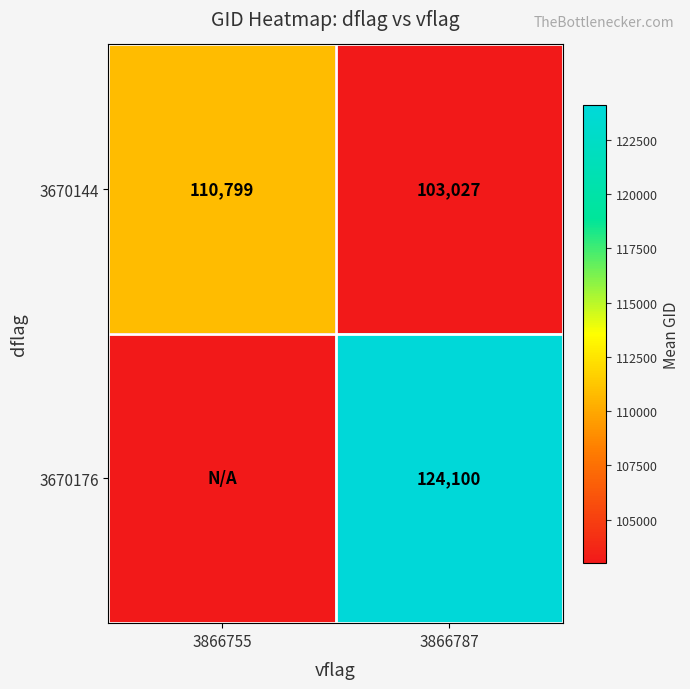

What is the difference between the maximum and minimum values in the 3670144 series?

7772